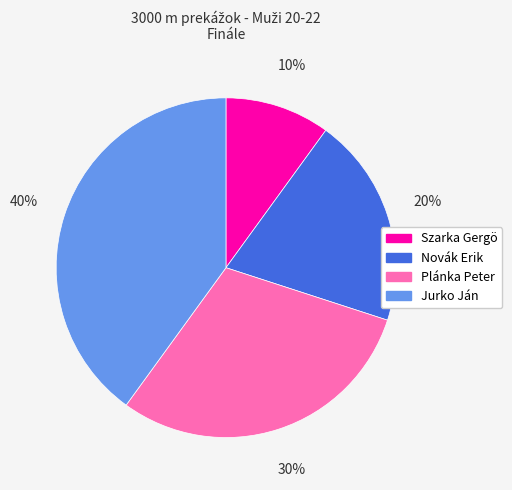

Is there any slice that represents more than half of the pie?

No